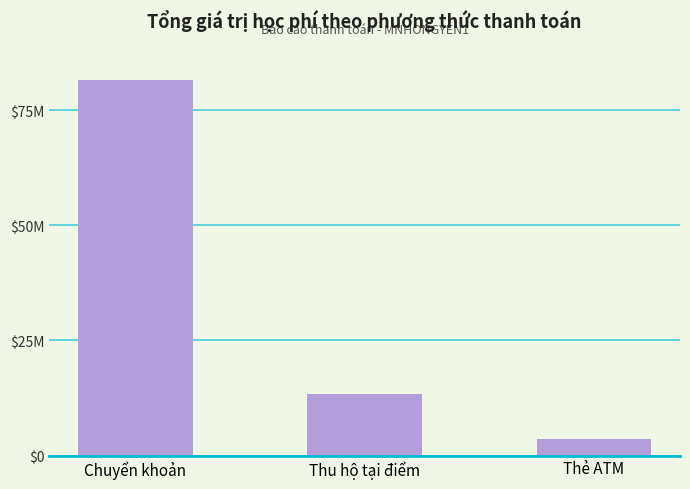

Does the chart contain any negative values?

No